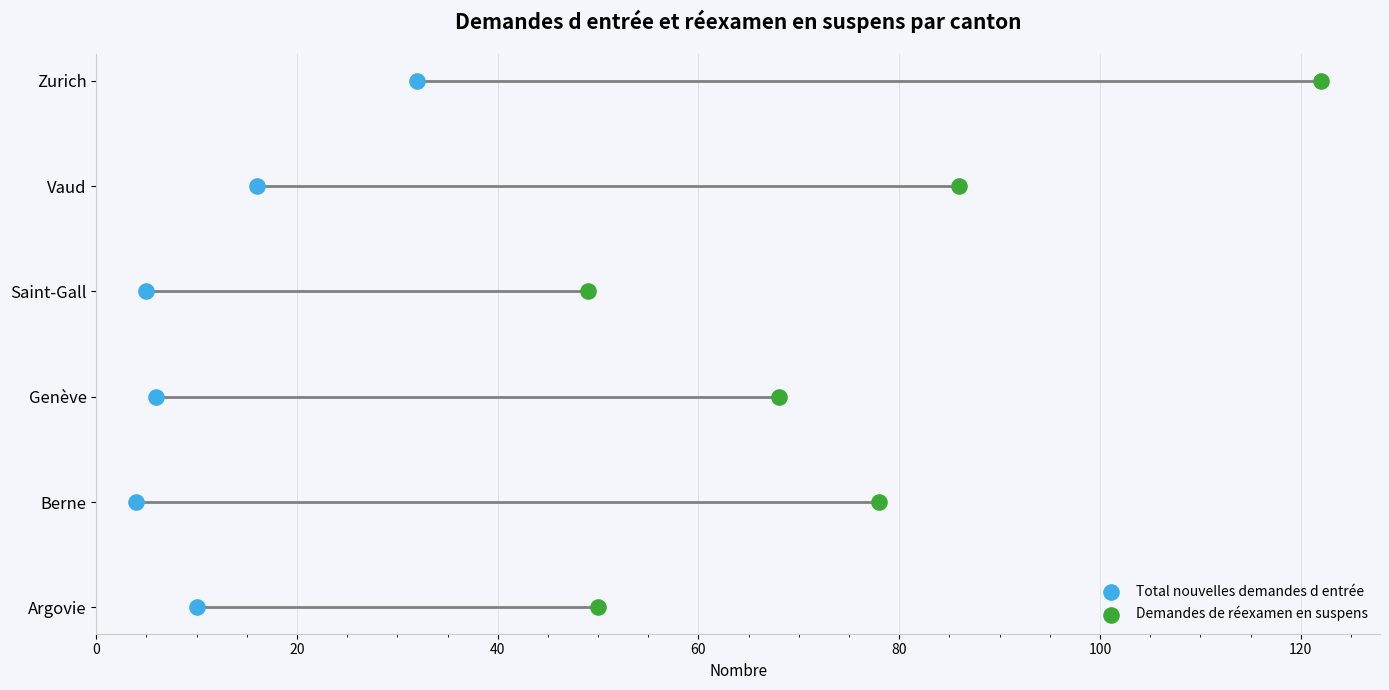

What are all the series names shown in the legend?

Total nouvelles demandes d entrée, Demandes de réexamen en suspens